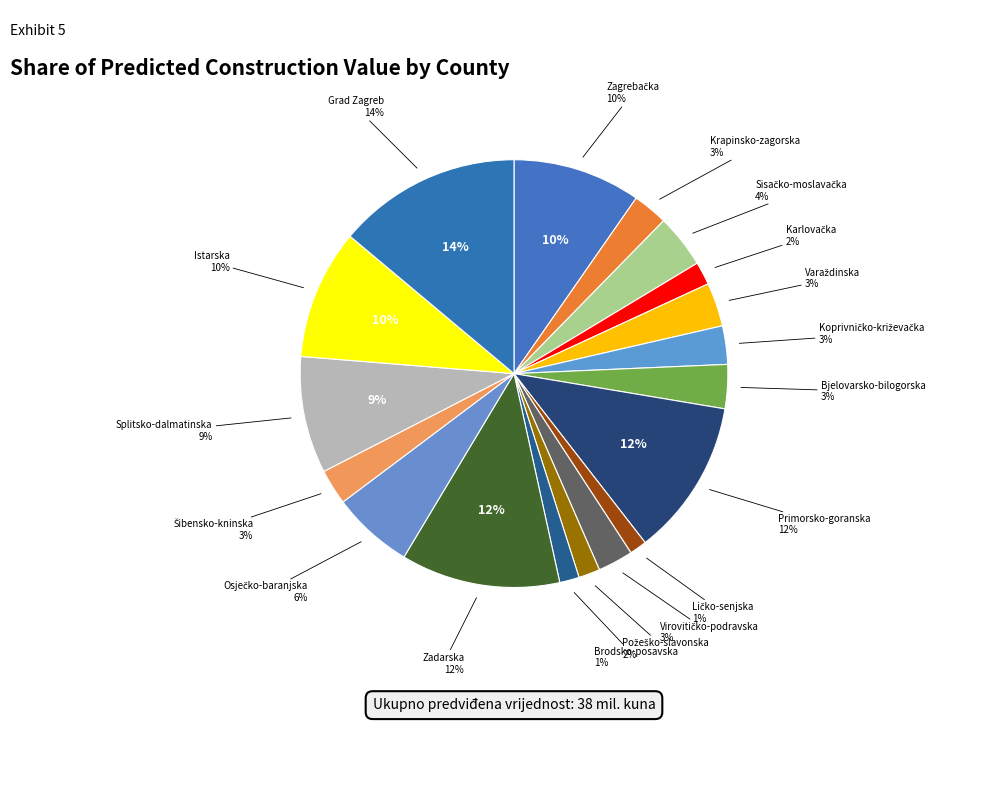

To the nearest percent, what portion does Primorsko-goranska represent?

12%